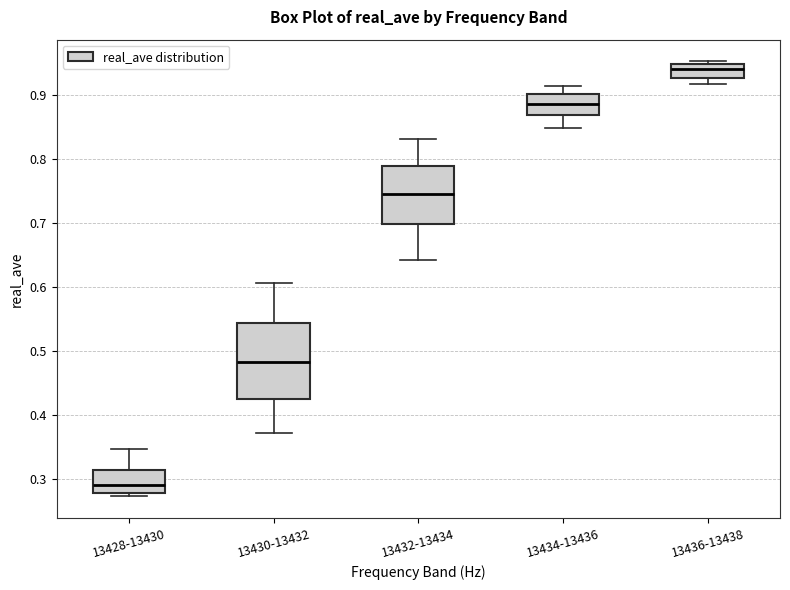

Reading left to right, transcribe this box plot: for each box, give where its median line is, the range the box spans, and where its two whiskers end, as read against the y-axis. The values are not printed on the chart, so give them approximately, as read against the axis.

13428-13430: median 0.29, box 0.28 to 0.31, whiskers 0.27 to 0.35
13430-13432: median 0.48, box 0.43 to 0.54, whiskers 0.37 to 0.61
13432-13434: median 0.75, box 0.70 to 0.79, whiskers 0.64 to 0.83
13434-13436: median 0.89, box 0.87 to 0.90, whiskers 0.85 to 0.91
13436-13438: median 0.94, box 0.93 to 0.95, whiskers 0.92 to 0.95 (just above the box's upper edge)